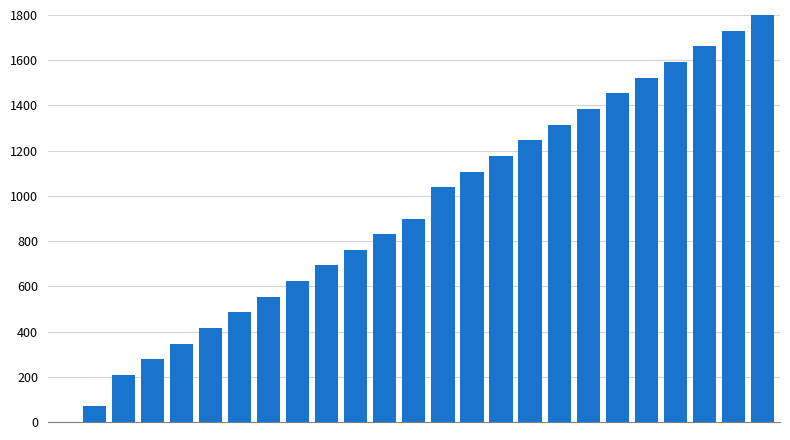

What is the sum of all values?

23192.3